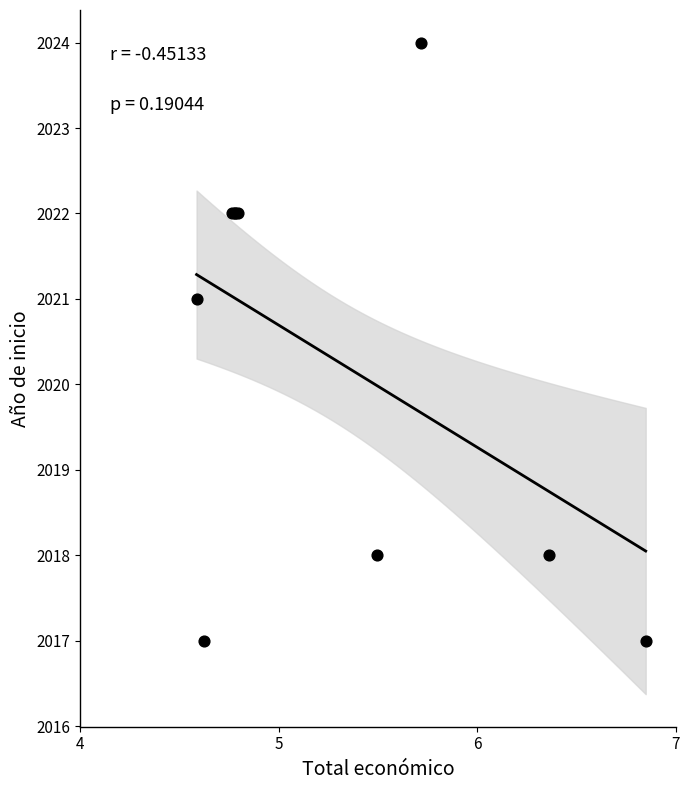

What Y value in the scatter plot is closest to 2020?

2021